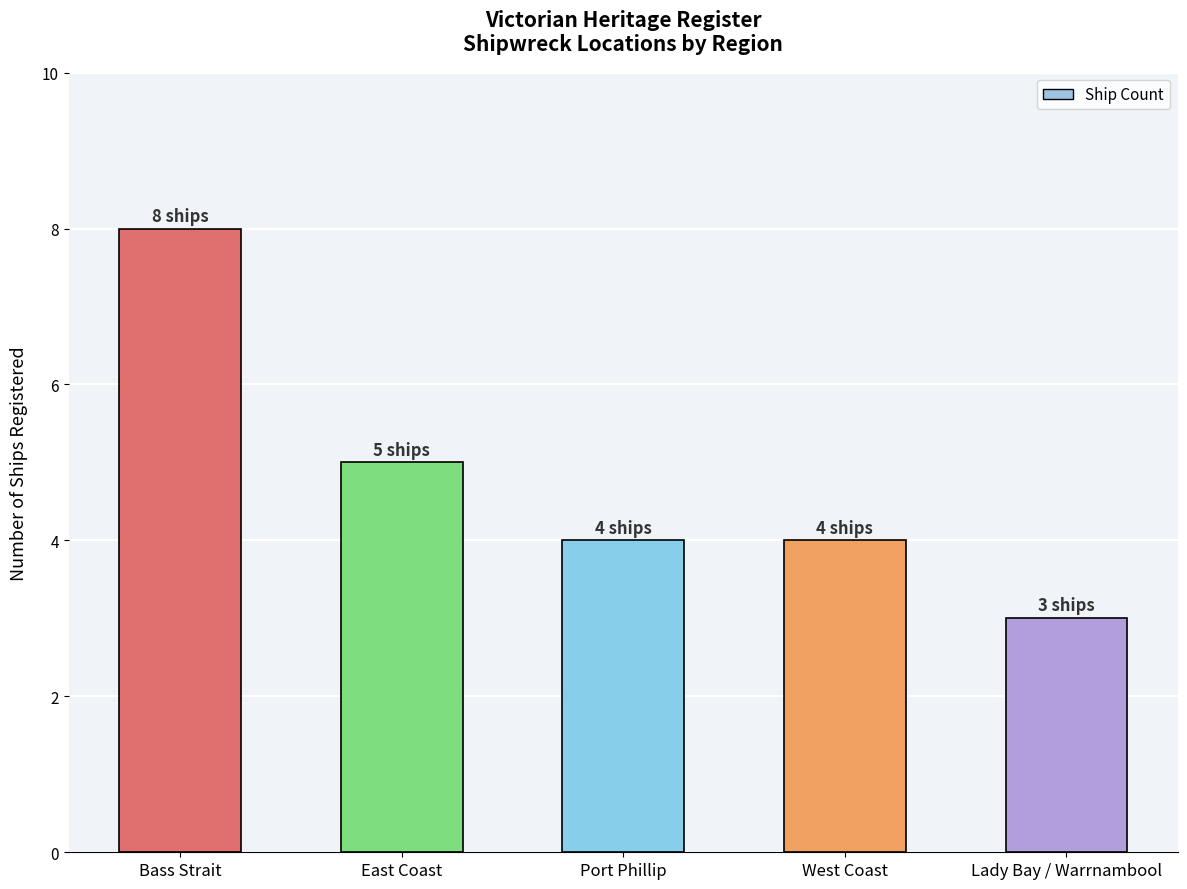

What is the difference between the values at West Coast and Bass Strait?

4